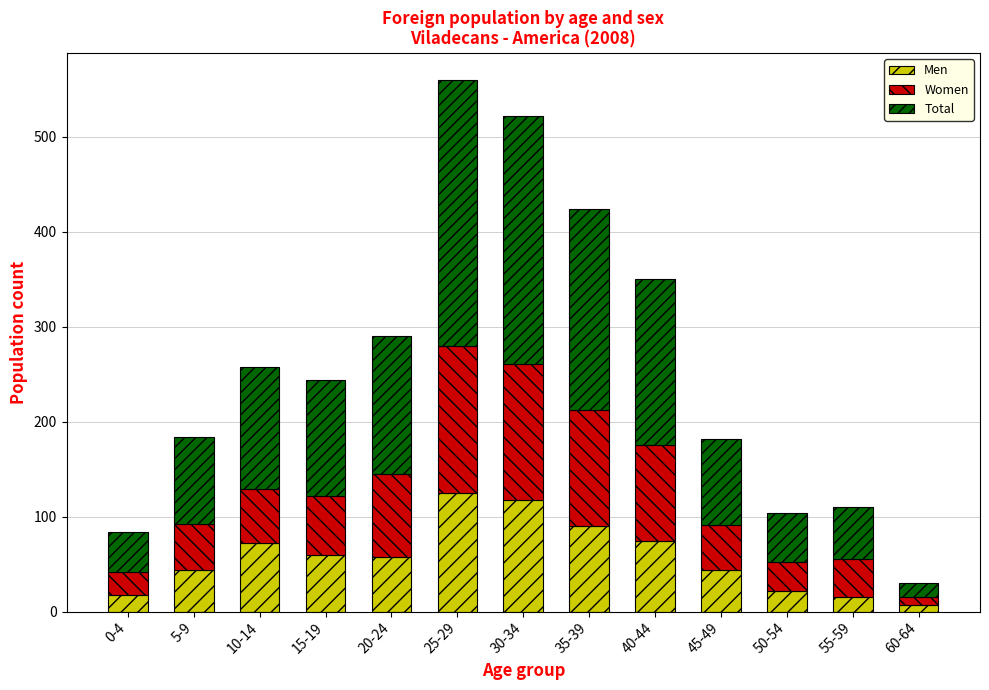

At which category is the sum across all series the highest?

25-29